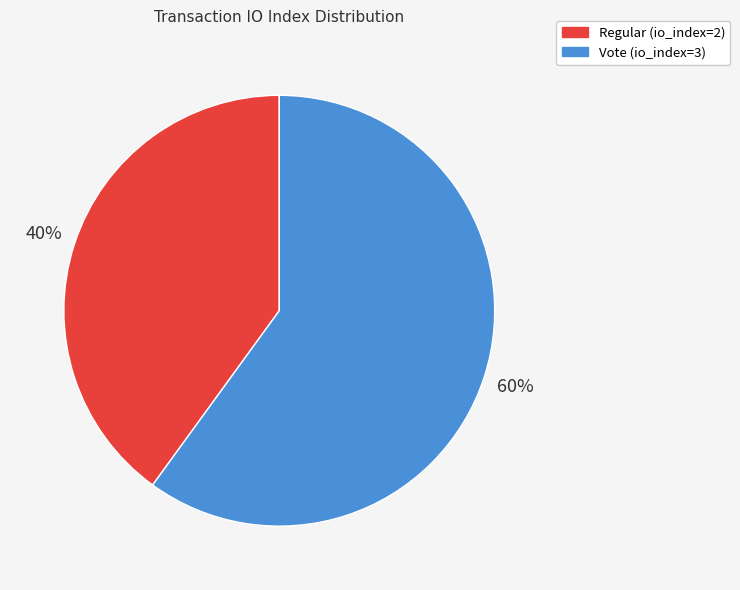

Count the number of slices in the pie.

2